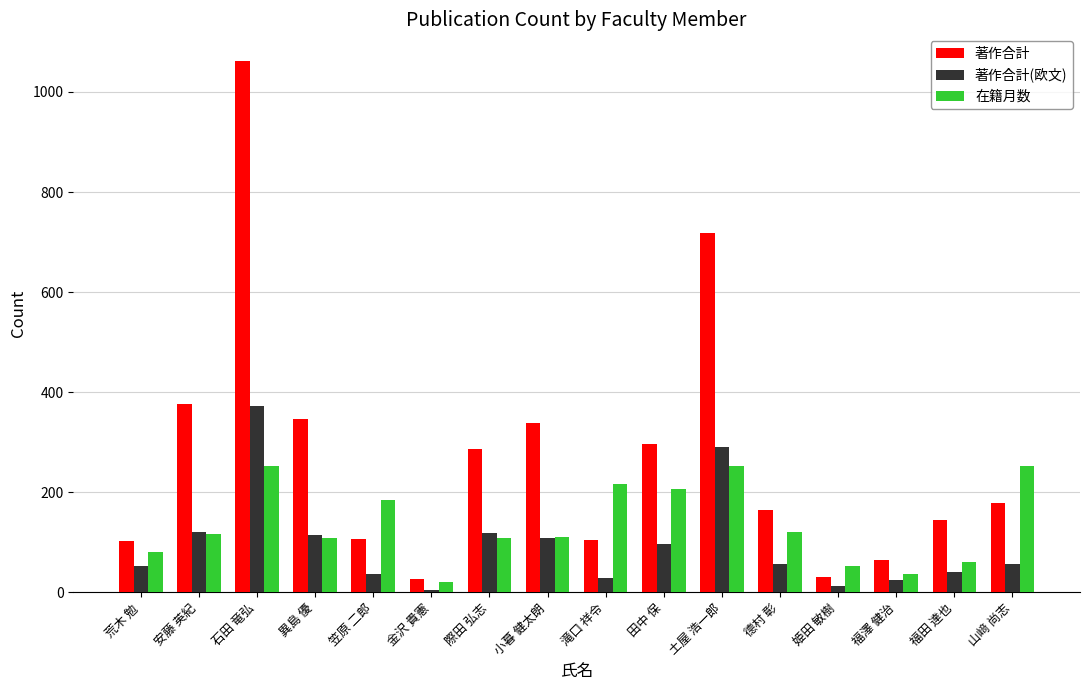

What is the total value across all series at 土屋 浩一郎?

1261